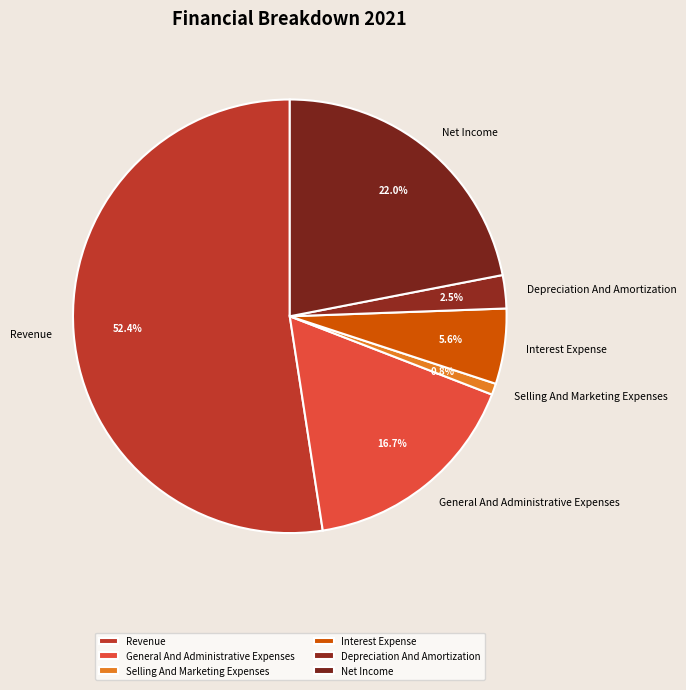

Which slice is the largest?

Revenue